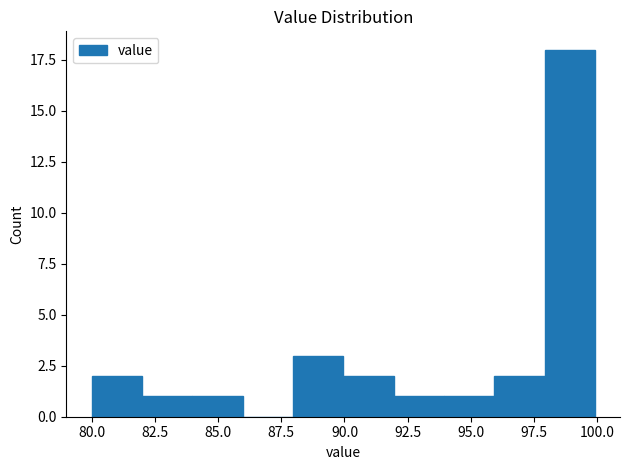

Read against the x-axis, roughly where is the centre of the tallest bar?

99.0